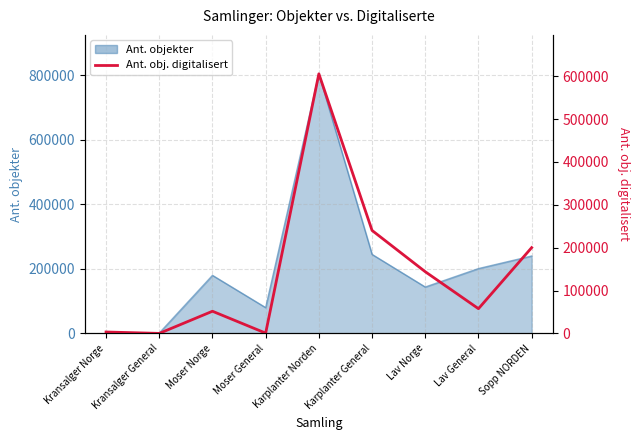

What is the change in value from Lav General to Sopp NORDEN?

+142445